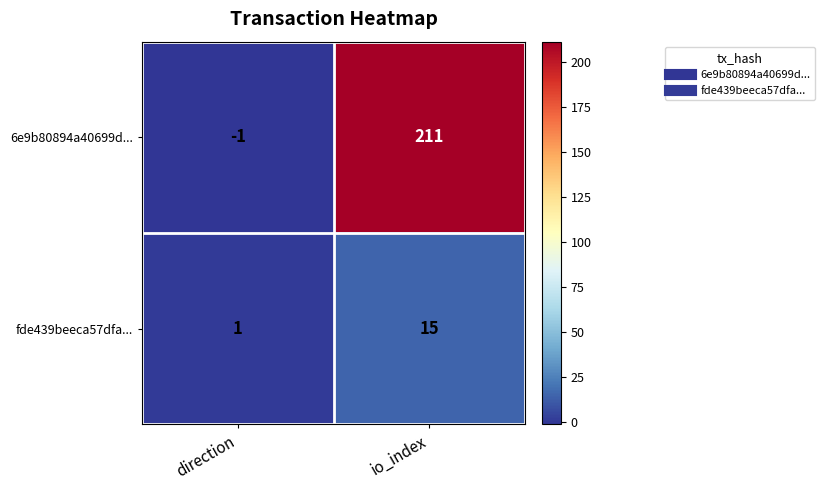

At which category is the sum across all series the highest?

io_index